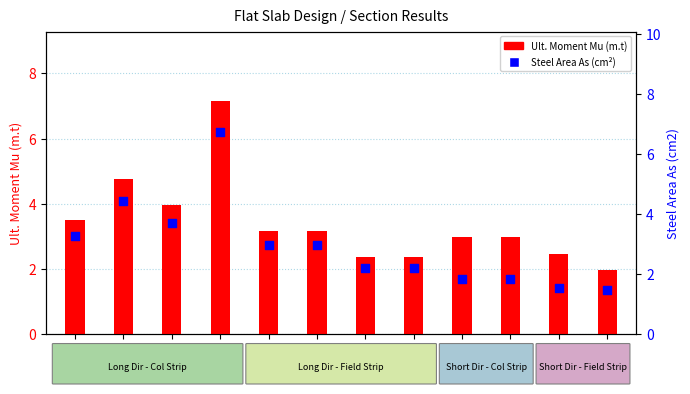

What are all the series names shown in the legend?

Ult. Moment Mu (m.t), Steel Area As (cm²)